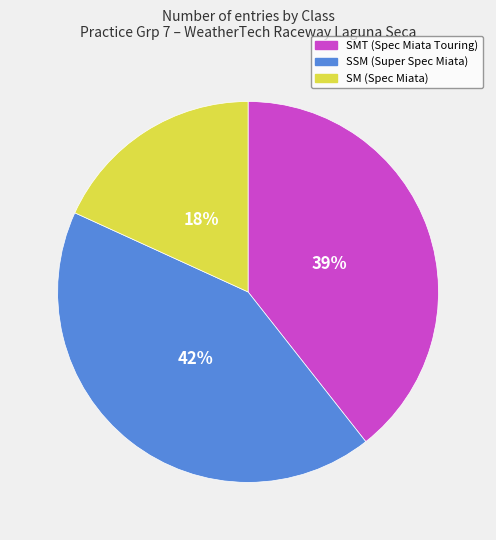

Is there a majority slice in this chart?

No